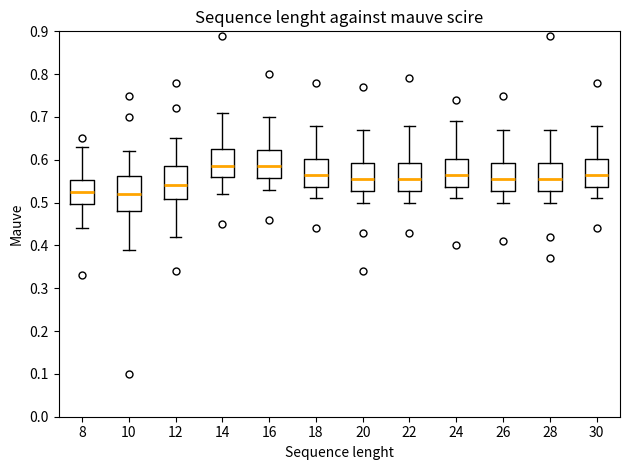

Where does the upper whisker of the box at x = 18 end on the y-axis? The values are not printed on the chart, so give them approximately, as read against the axis.

0.68